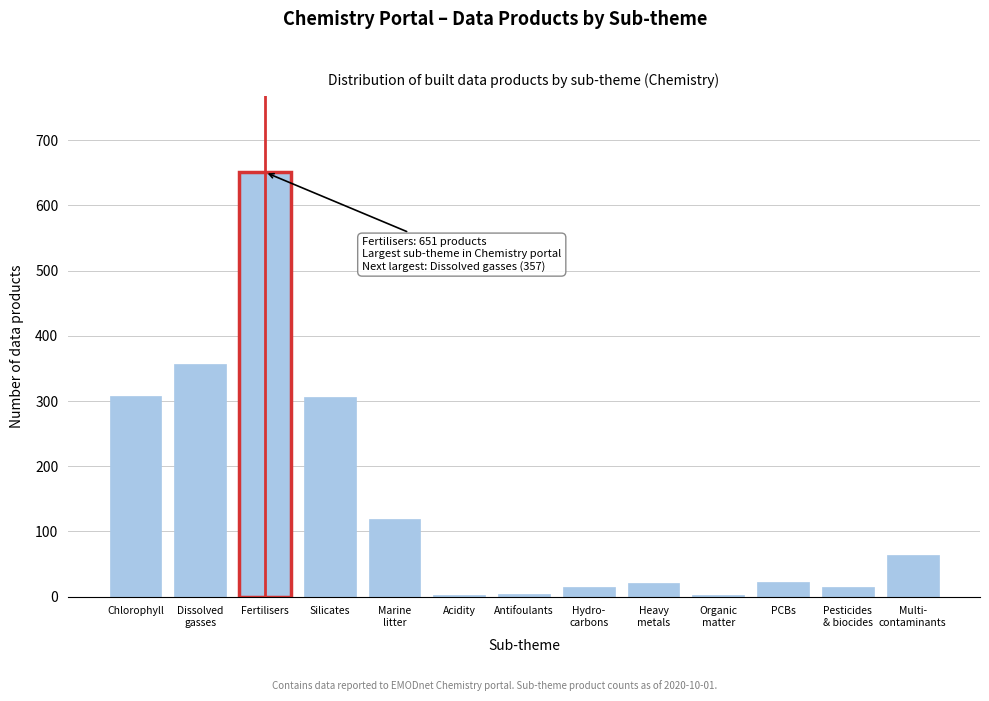

Between Antifoulants and Fertilisers, which is larger?

Fertilisers